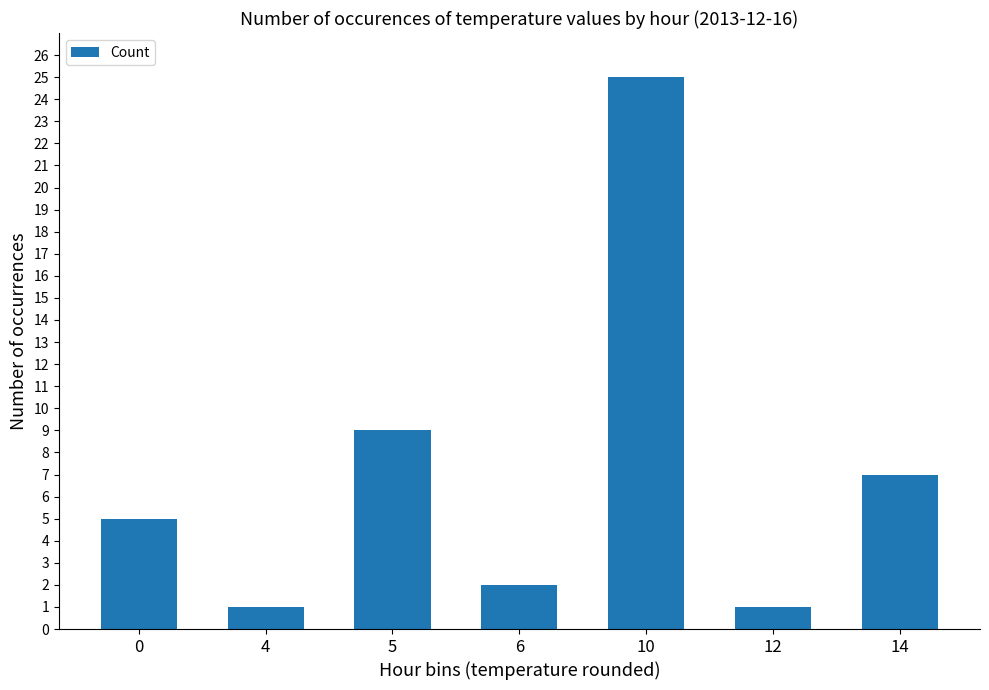

What is the change in value from 4 to 5?

+8